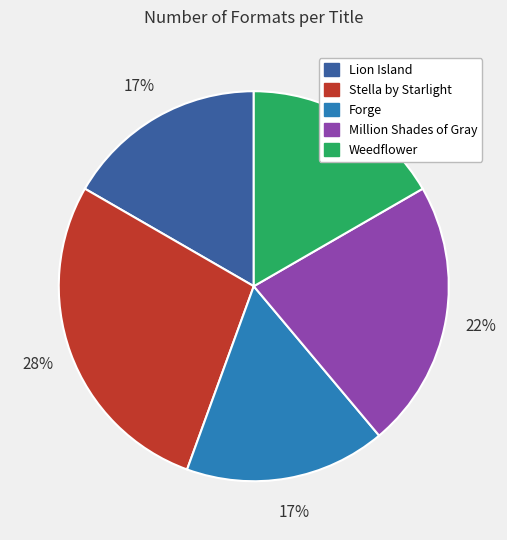

To the nearest percent, what percentage of the pie is Lion Island?

17%